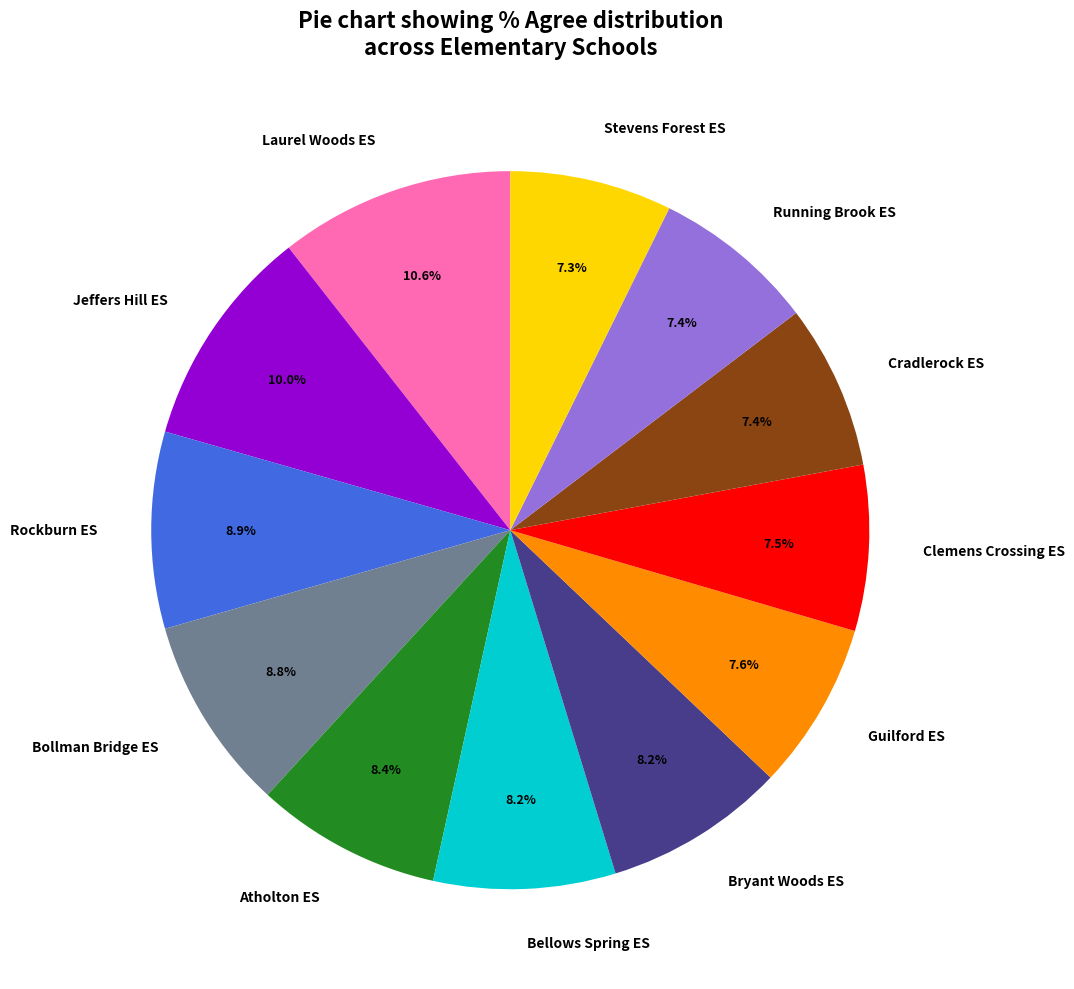

How much of the chart is everything except Bryant Woods ES?

91.8%